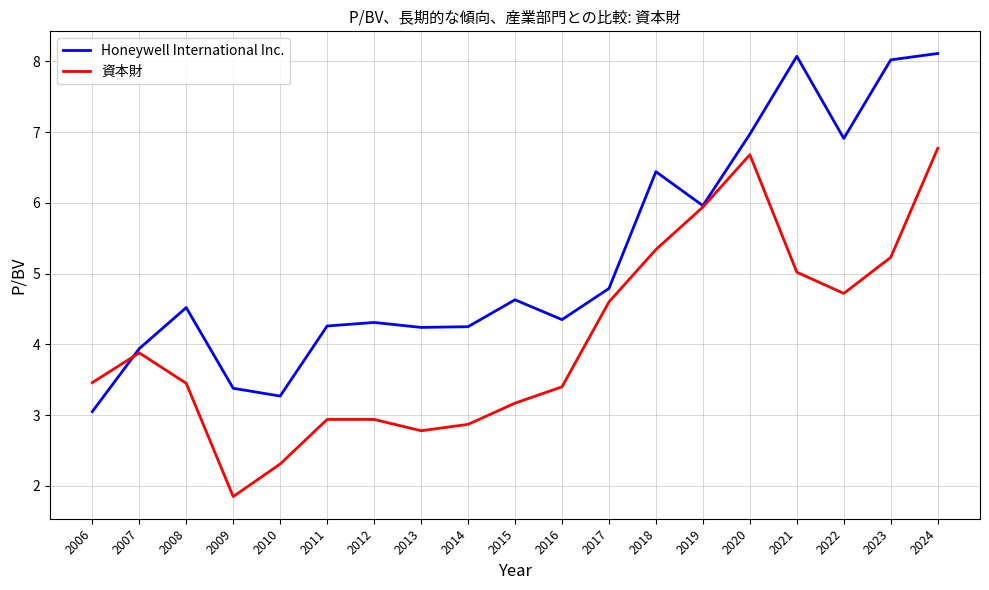

What is the greatest value displayed?

8.1